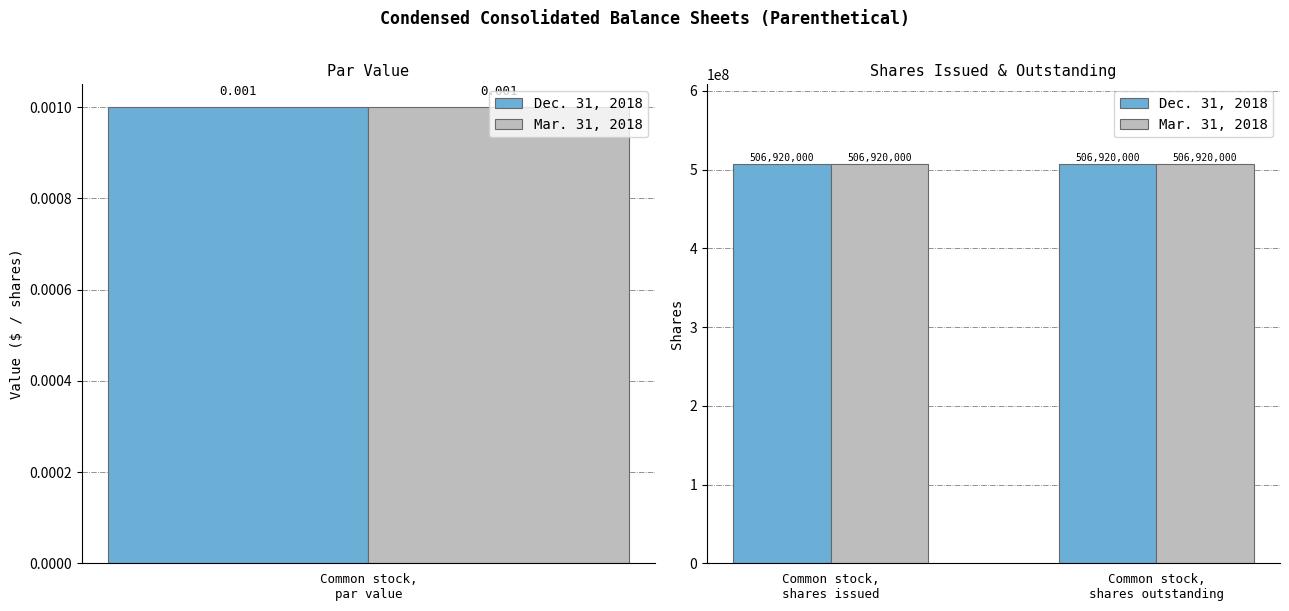

What is the sum of the Dec. 31, 2018 values at Common stock, shares outstanding and Common stock, shares issued?

1013840000.0